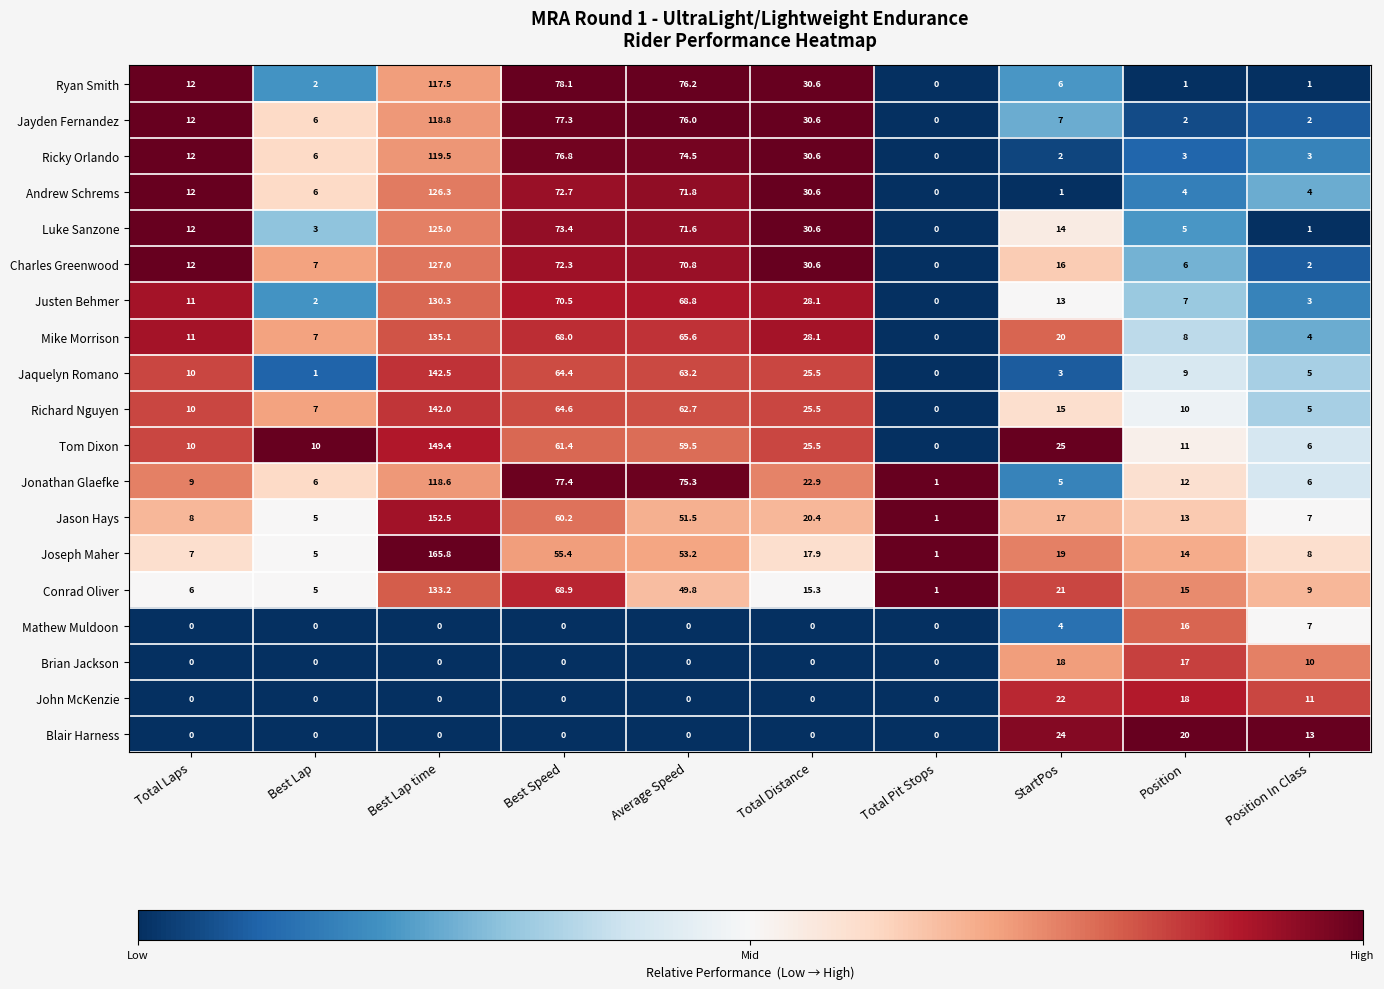

What is the sum of the Jonathan Glaefke values at Best Speed and Total Distance?

100.3